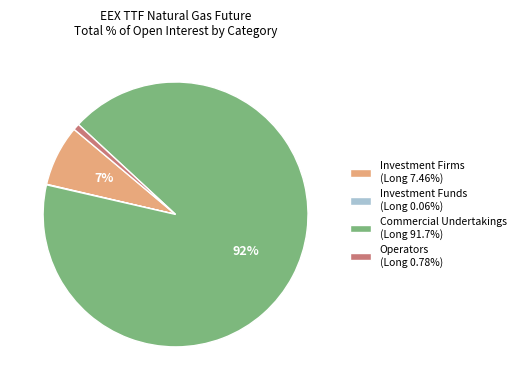

Is there any slice that represents more than half of the pie?

Yes